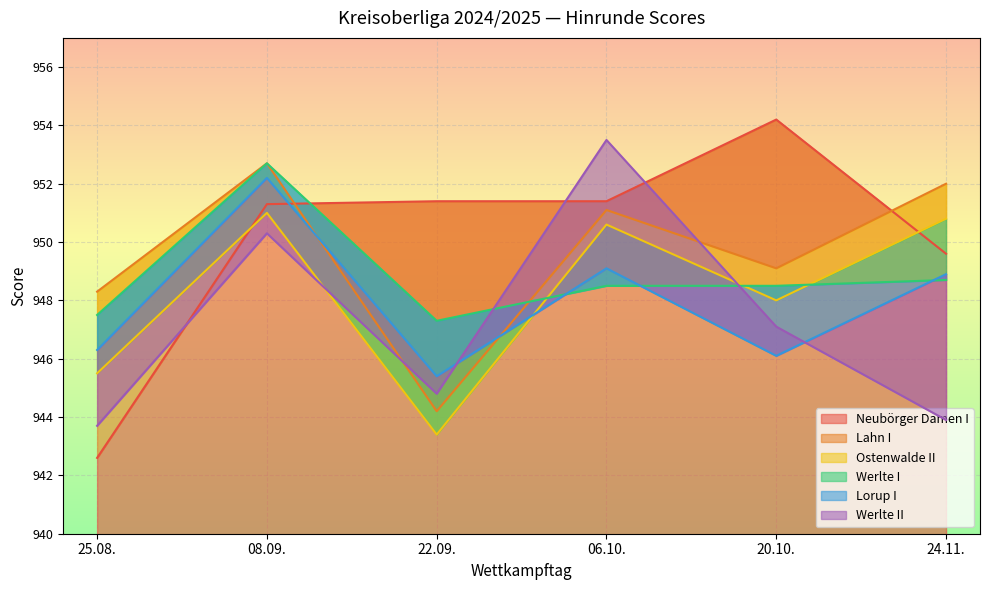

How many categories are shown in the chart?

6